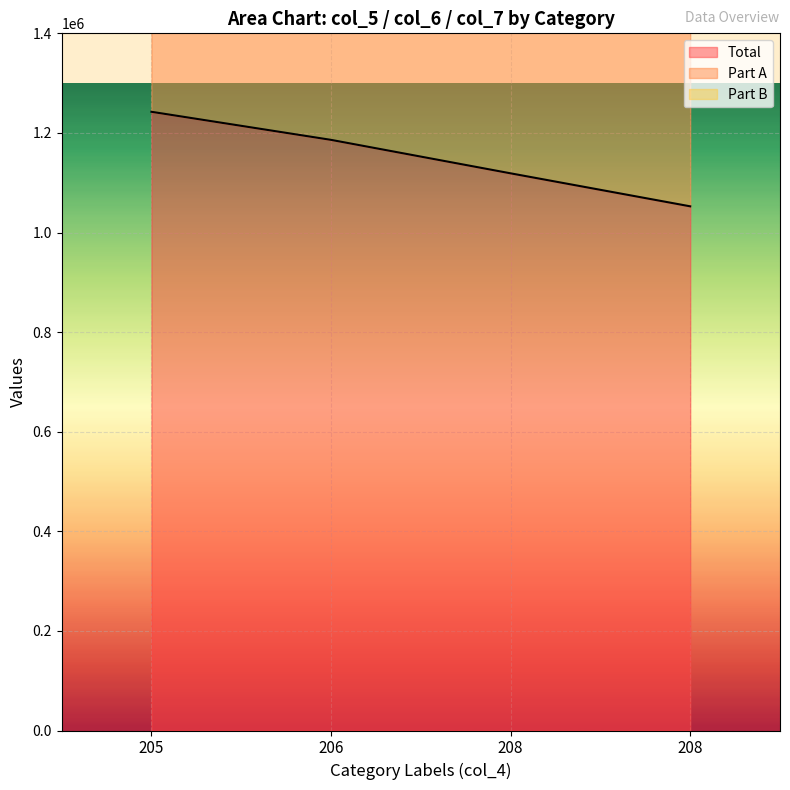

List the series in order of their peak value, lowest first.

col_5, col_6, col_7